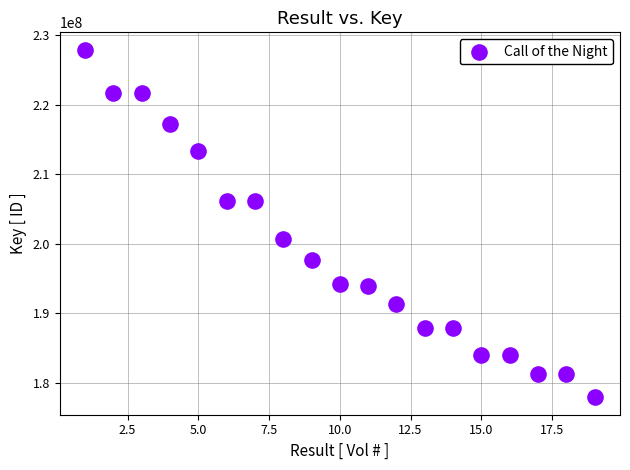

What is the range of X values (max minus min)?

18